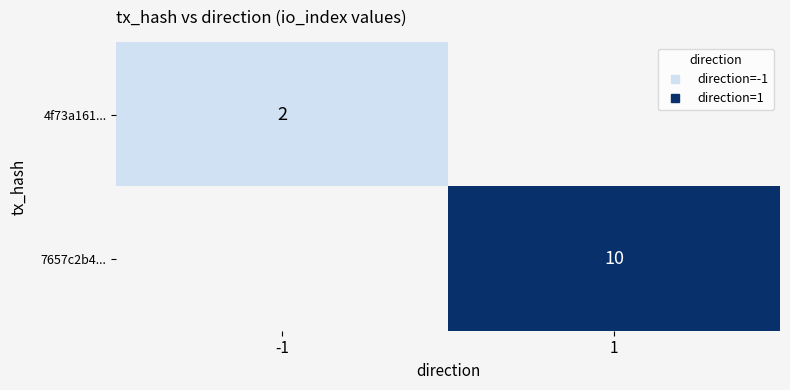

How many positive values does the 4f73a161... series have?

1